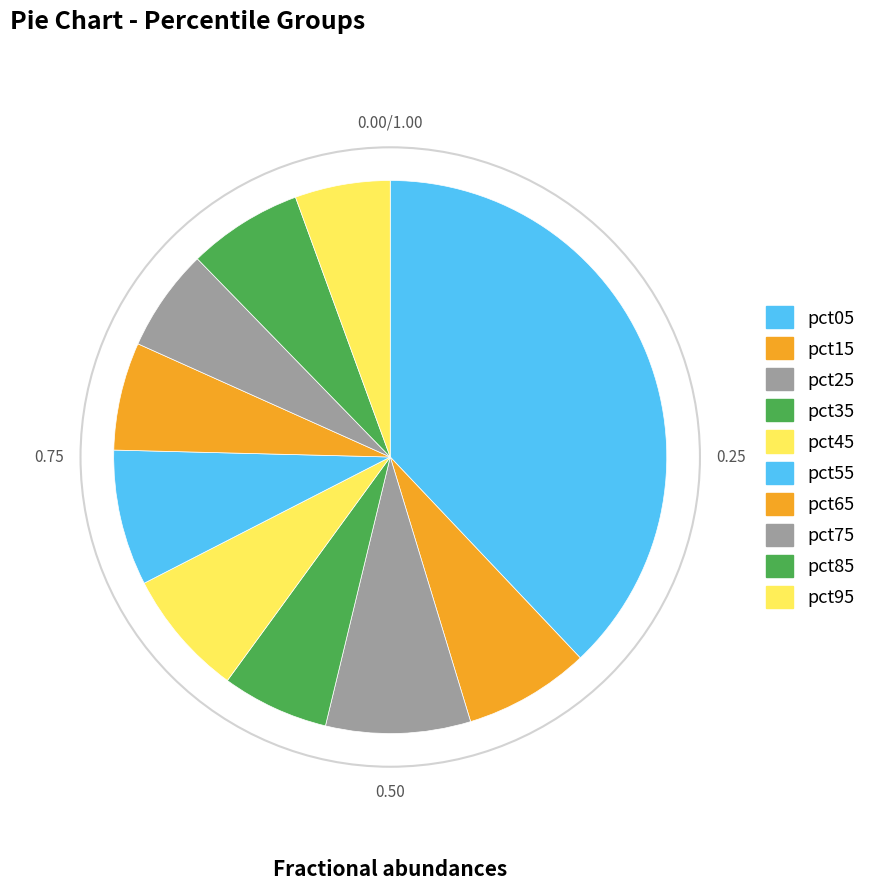

To the nearest percent, what is the combined percentage of pct45 and pct65?

14%